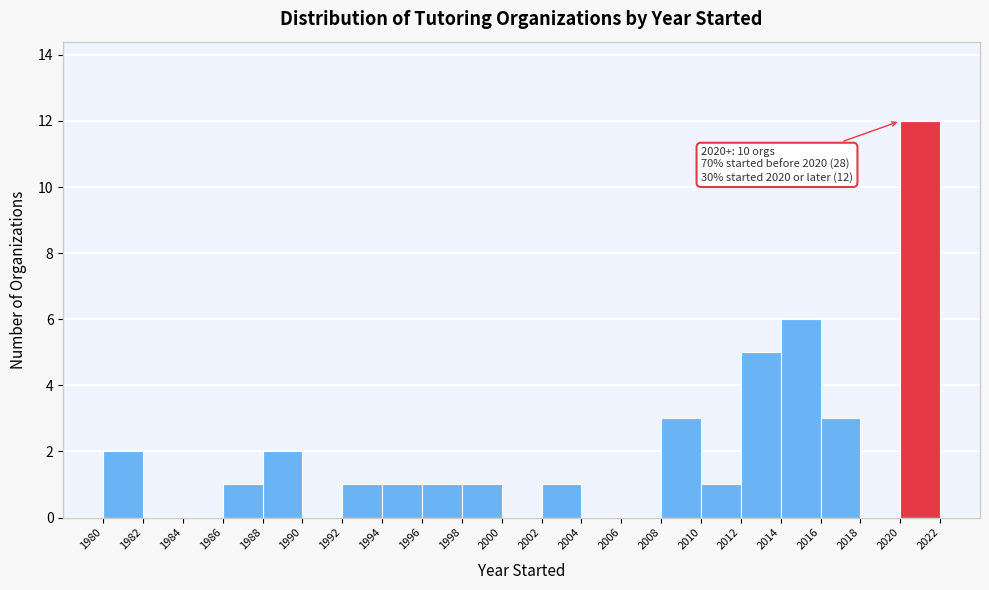

Over which range of the x-axis is the bar tallest?

2020 to 2022